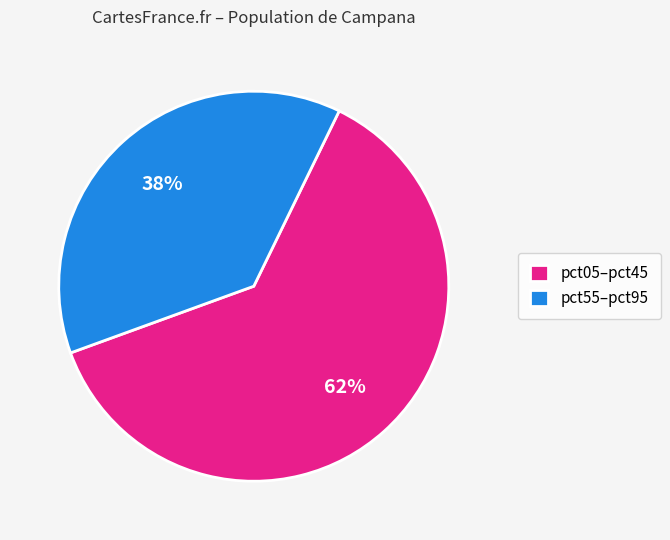

Rank the categories by value from highest to lowest.

pct05–pct45, pct55–pct95